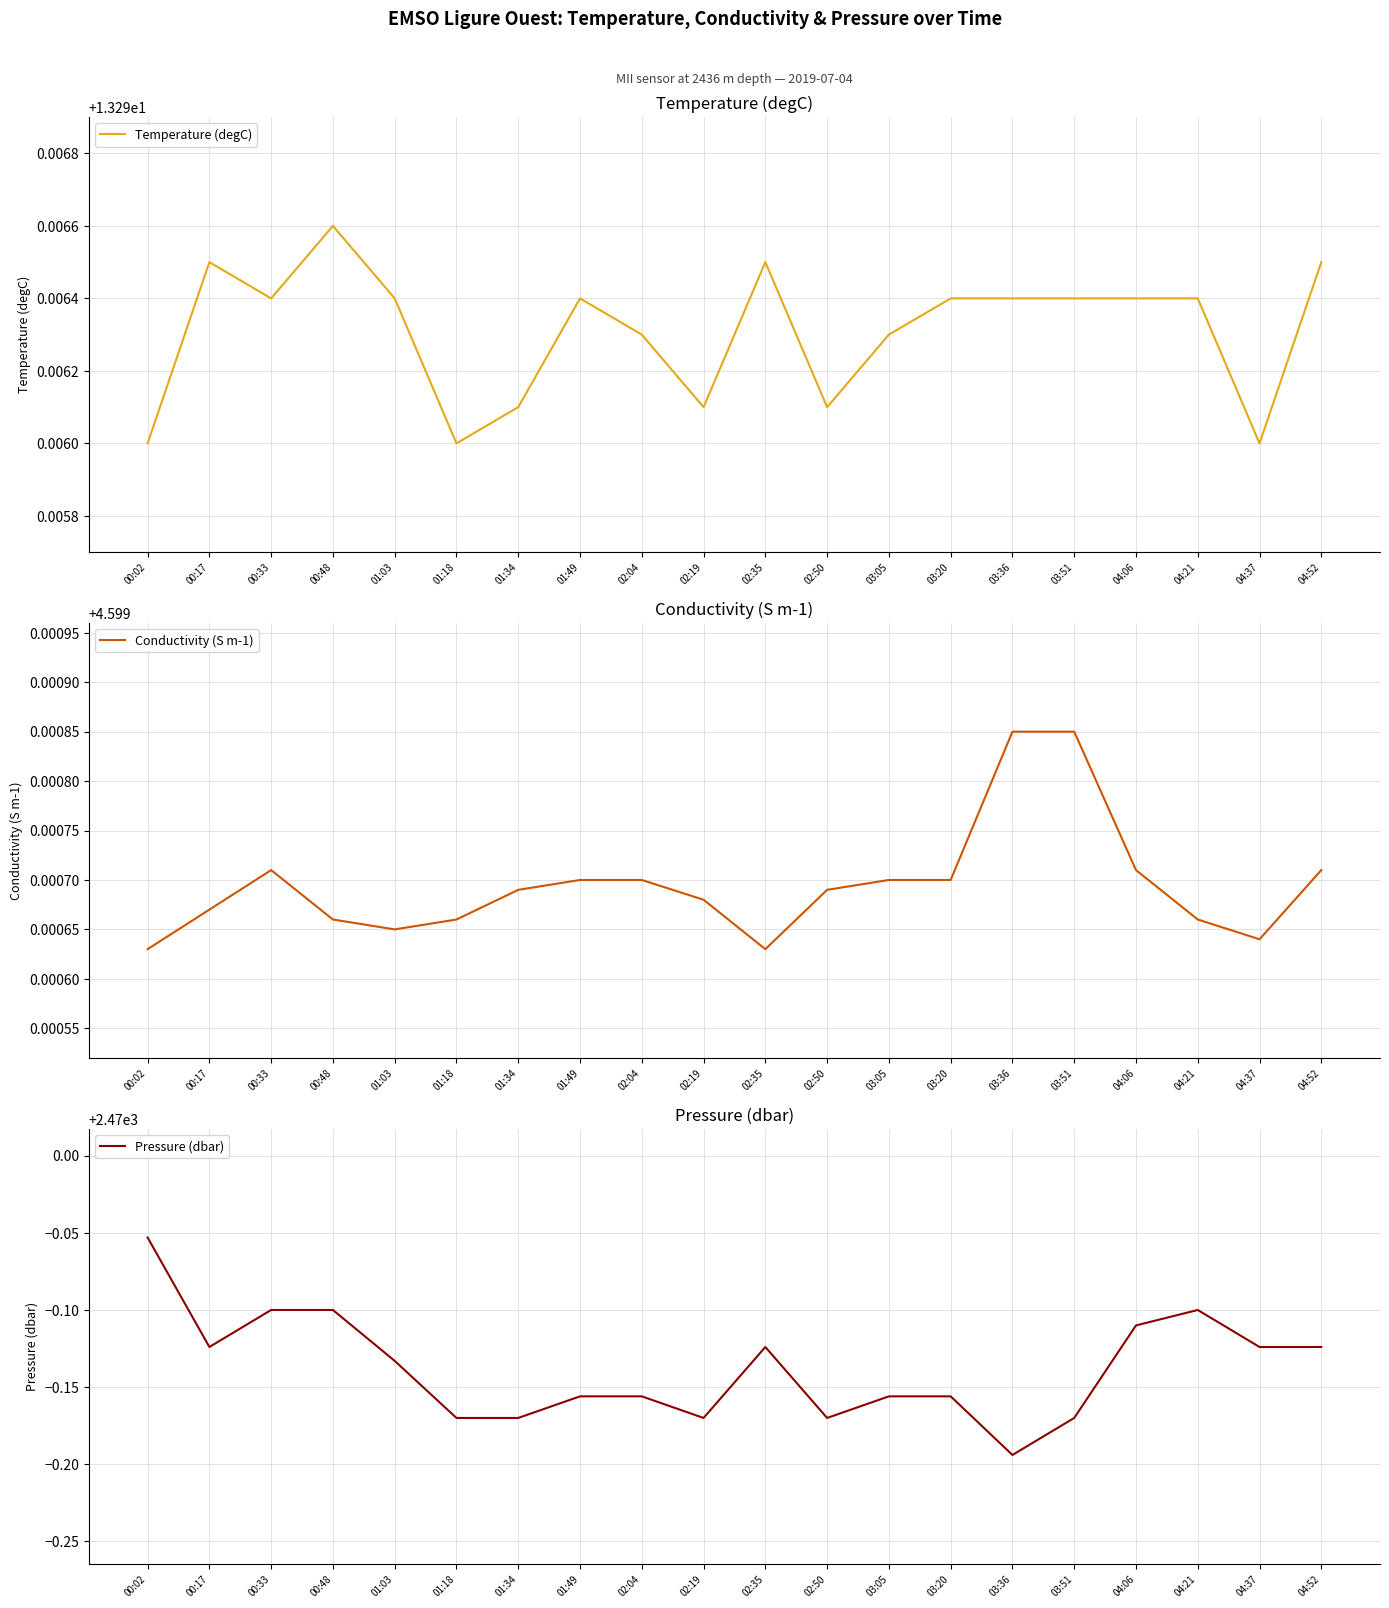

At which category does Temperature (degC) reach its first local peak?

00:17